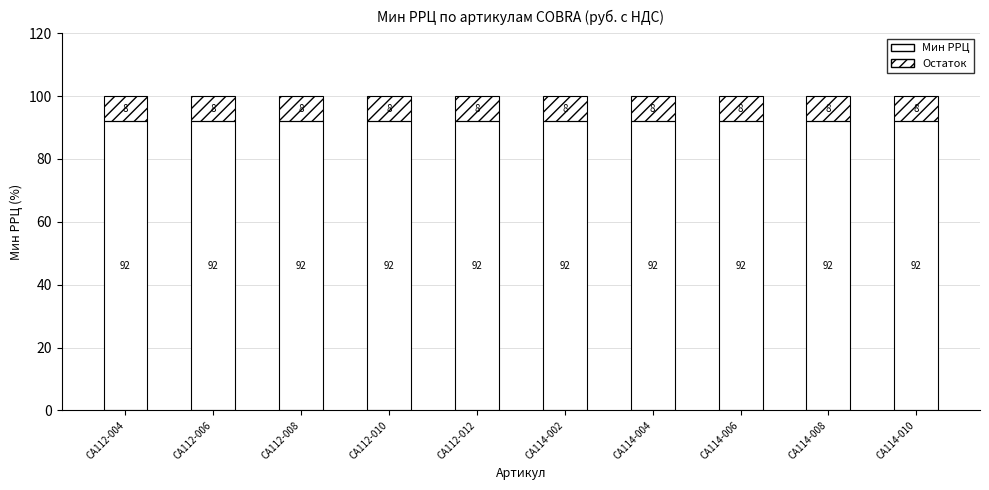

What is the total value across all series at CA112-010?

100